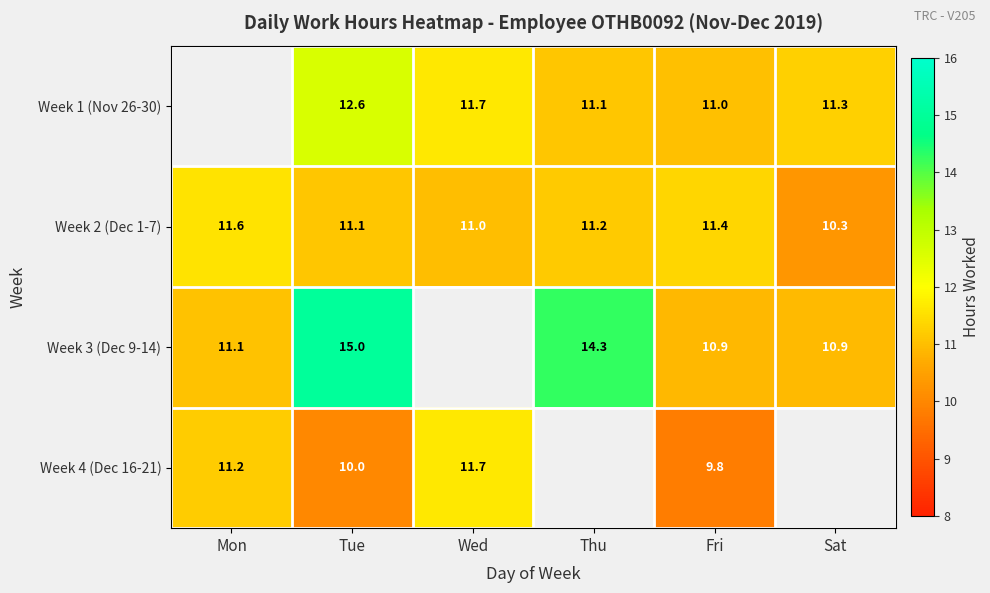

Is the value of Week 4 (Dec 16-21) at Wed greater than the value of Week 1 (Nov 26-30) at Sat?

Yes